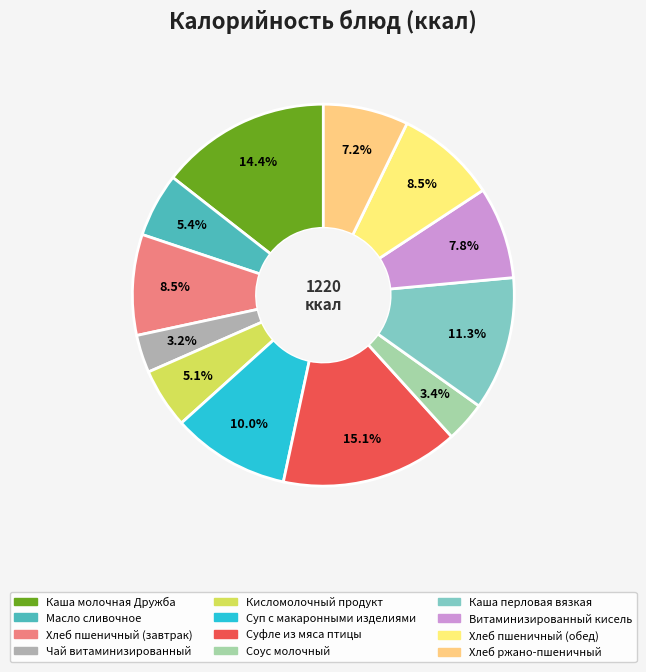

Is there any slice that represents more than half of the pie?

No